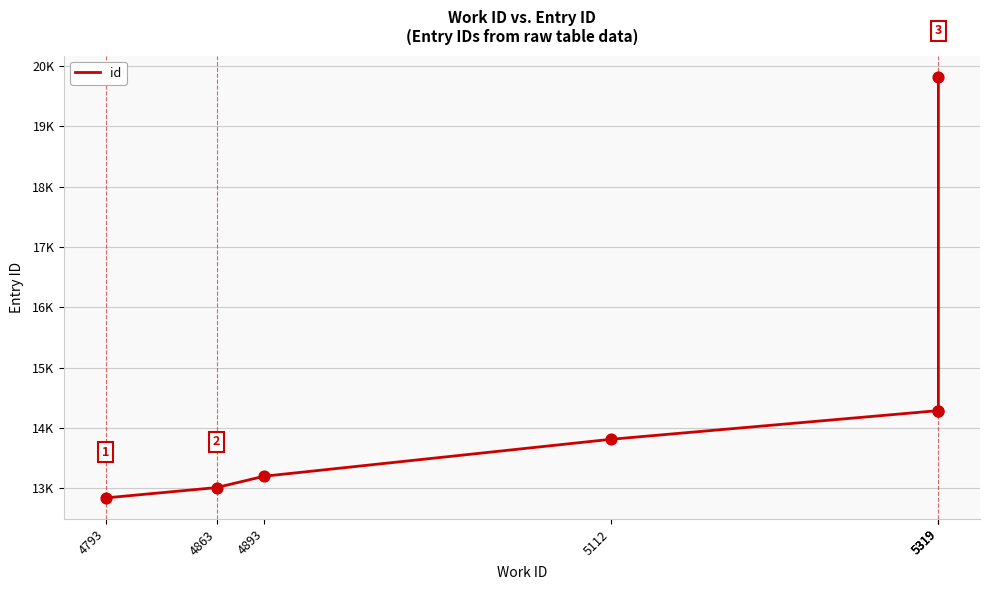

Which has a higher value, 5319 or 4863?

5319